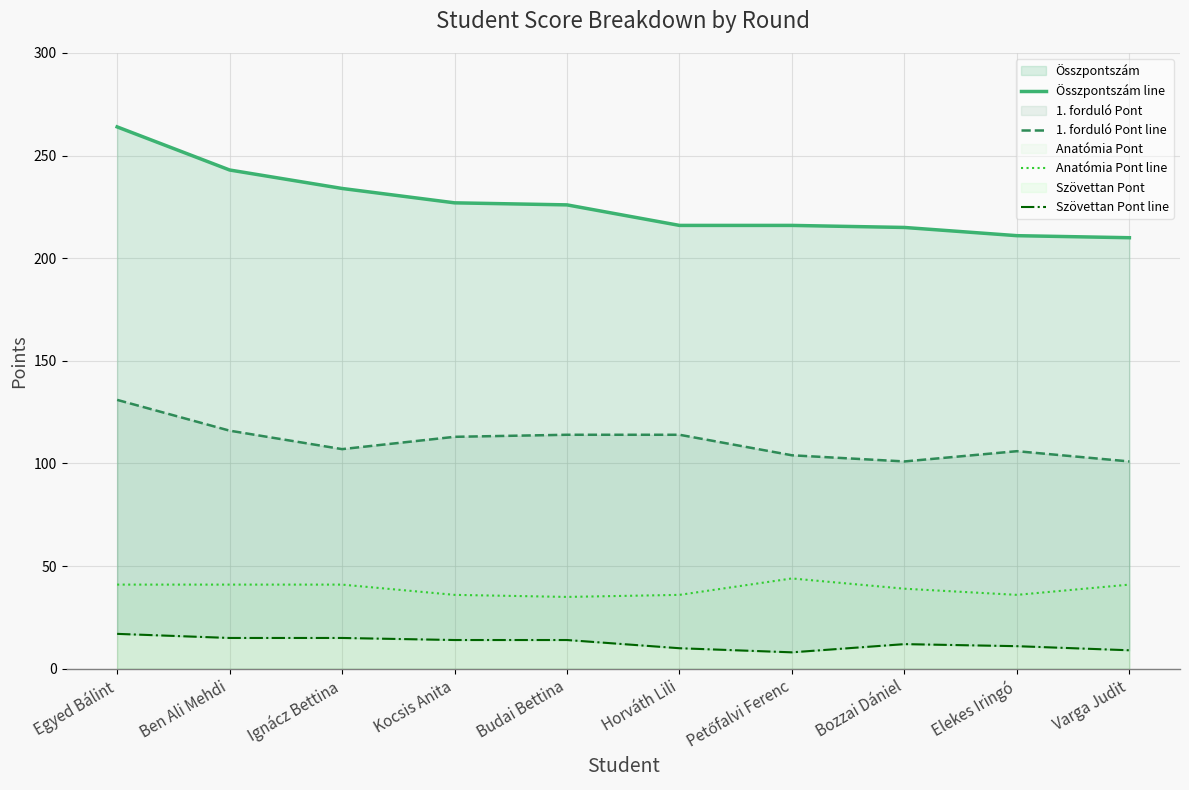

Rank the series at Petőfalvi Ferenc from highest to lowest value.

Összpontszám line, 1. forduló Pont line, Anatómia Pont line, Szövettan Pont line